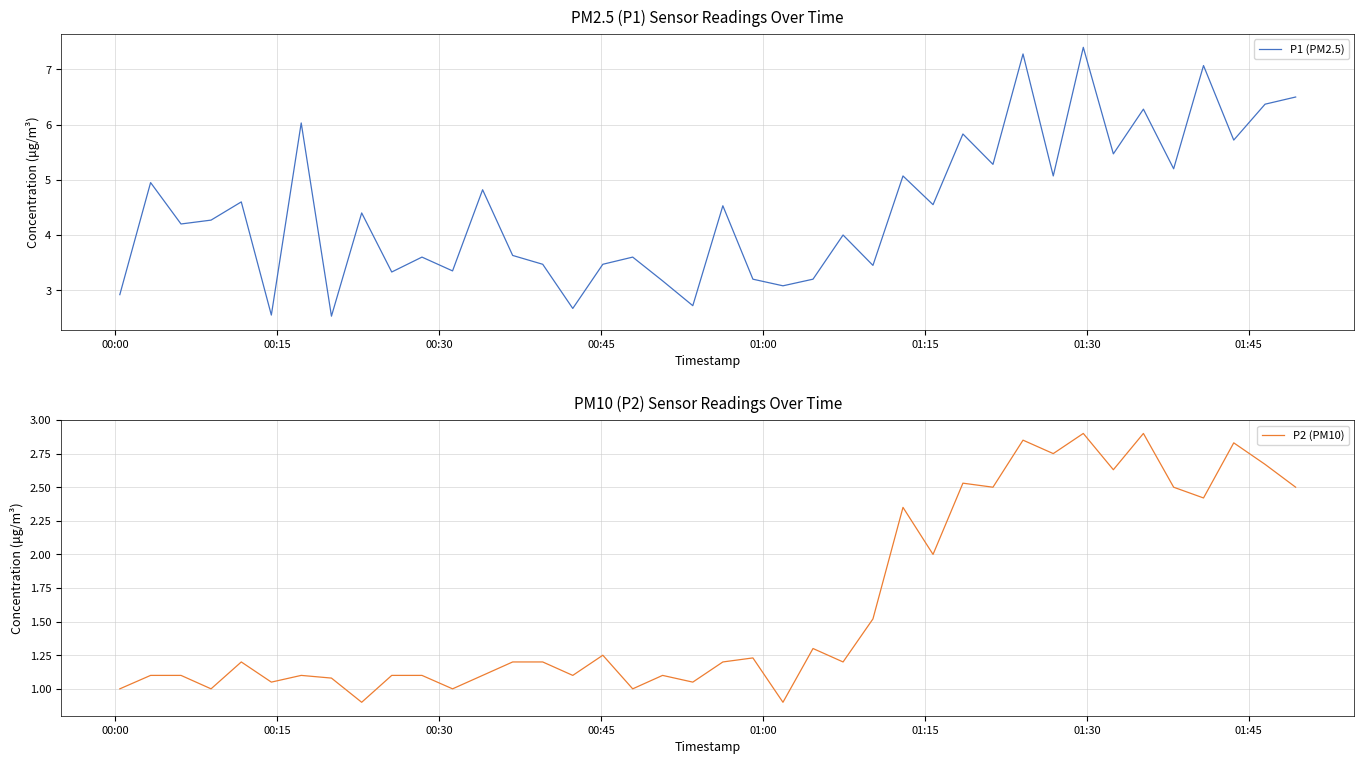

What are all the series names shown in the legend?

P1 (PM2.5), P2 (PM10)